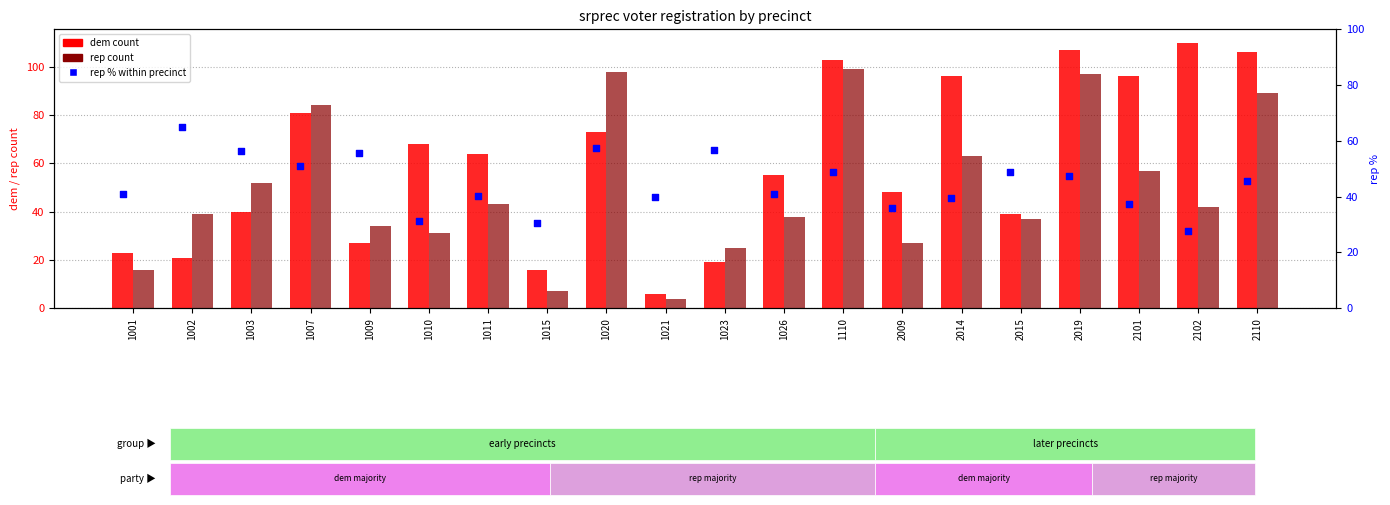

At which category is the sum across all series the highest?

2019